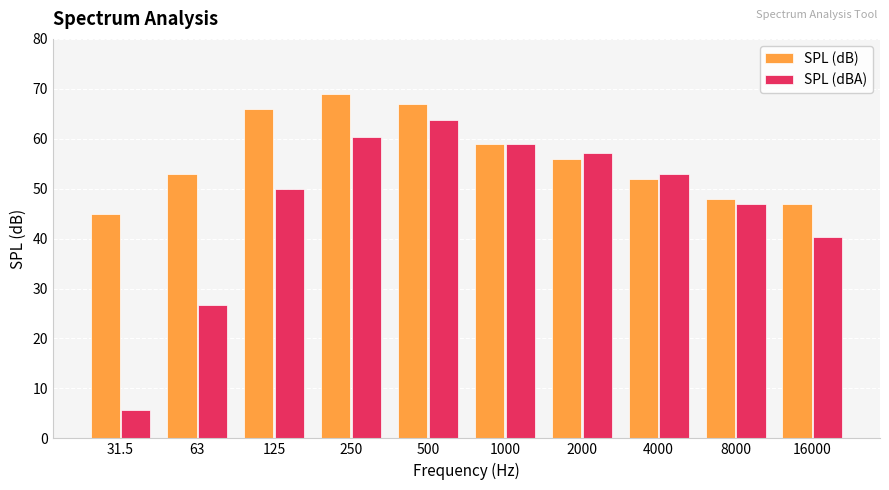

What is the approximate value of SPL (dBA) at 16000?

40.4